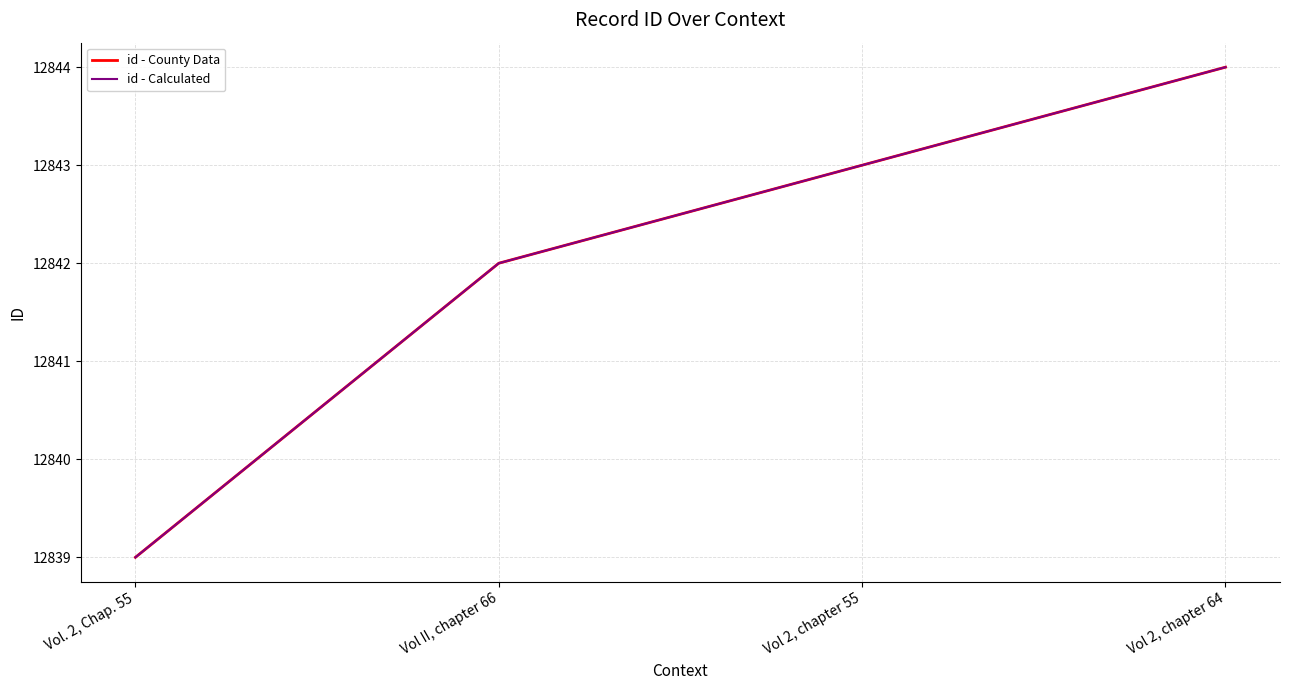

Reading right to left, what are all the values shown in this chart?

id - County Data: Vol 2, chapter 64=12844	Vol 2, chapter 55=12843	Vol II, chapter 66=12842	Vol. 2, Chap. 55=12839
id - Calculated: Vol 2, chapter 64=12844	Vol 2, chapter 55=12843	Vol II, chapter 66=12842	Vol. 2, Chap. 55=12839